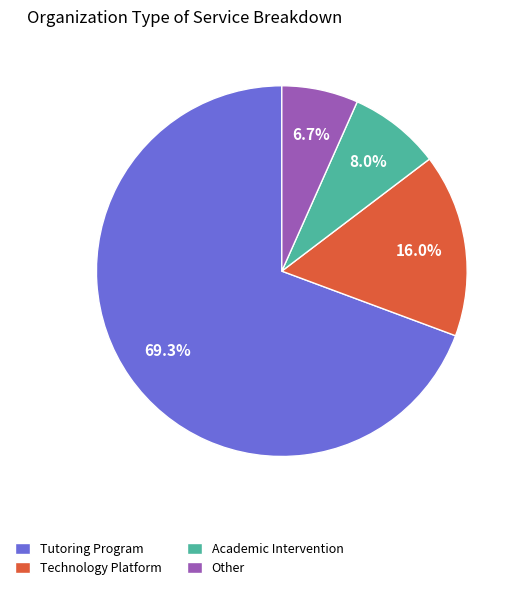

To the nearest percent, what is the difference between the Academic Intervention and Tutoring Program slice percentages?

61%